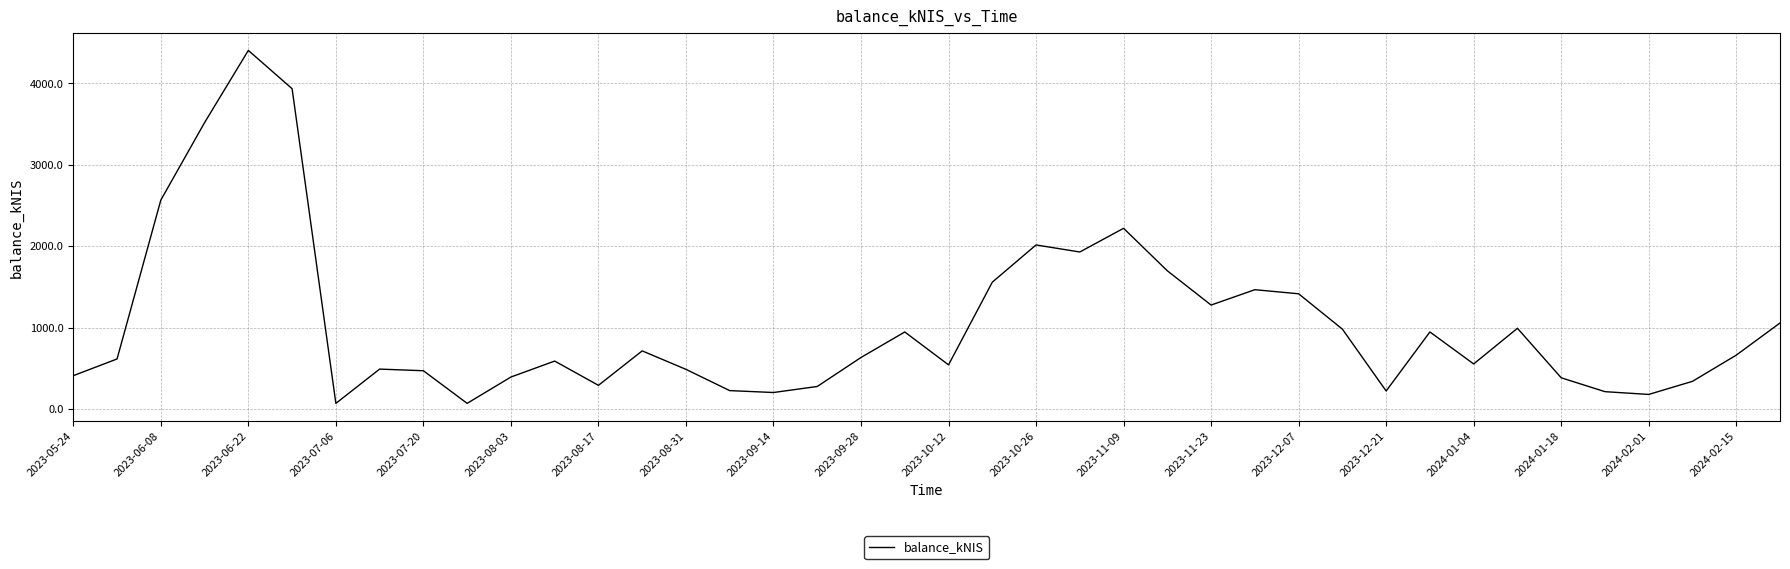

What is the maximum value shown in the chart?

4402.1